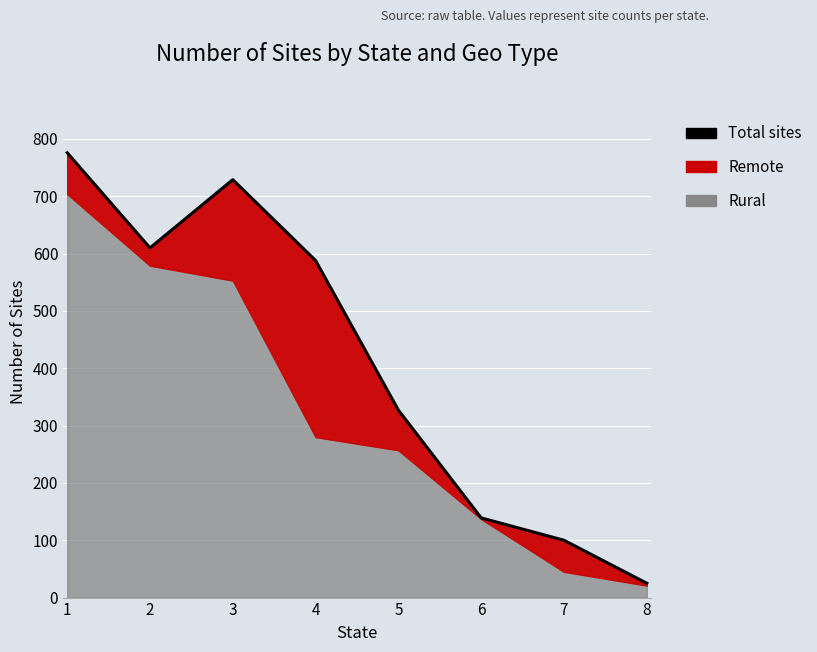

What is the difference between the second highest and second lowest values?

629